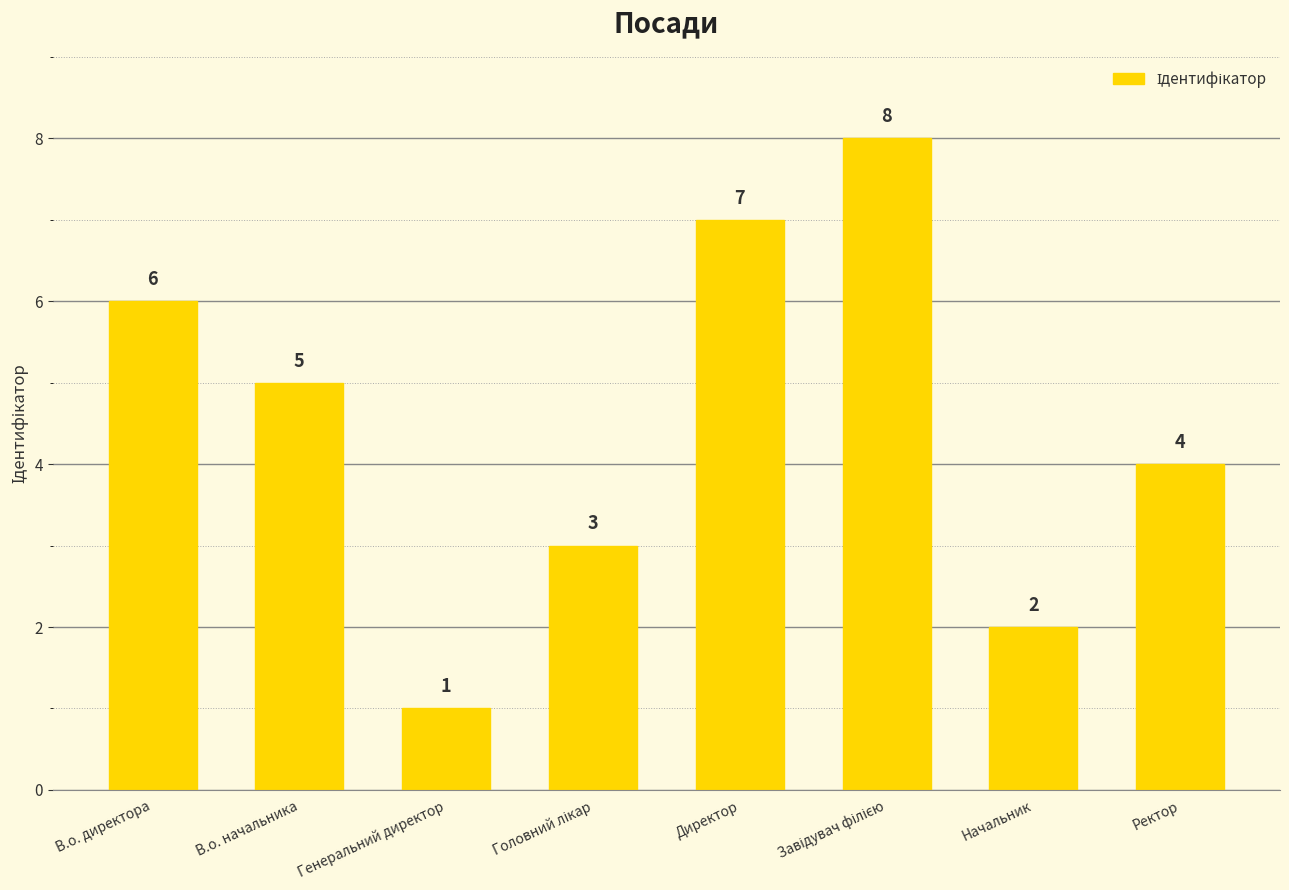

The chart shows a value of 7 at Директор. True or false?

True